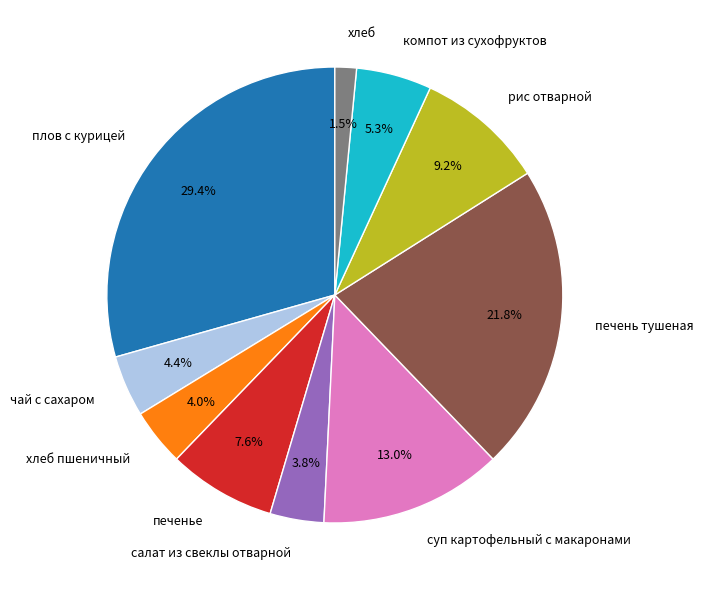

Is there any slice that represents more than half of the pie?

No